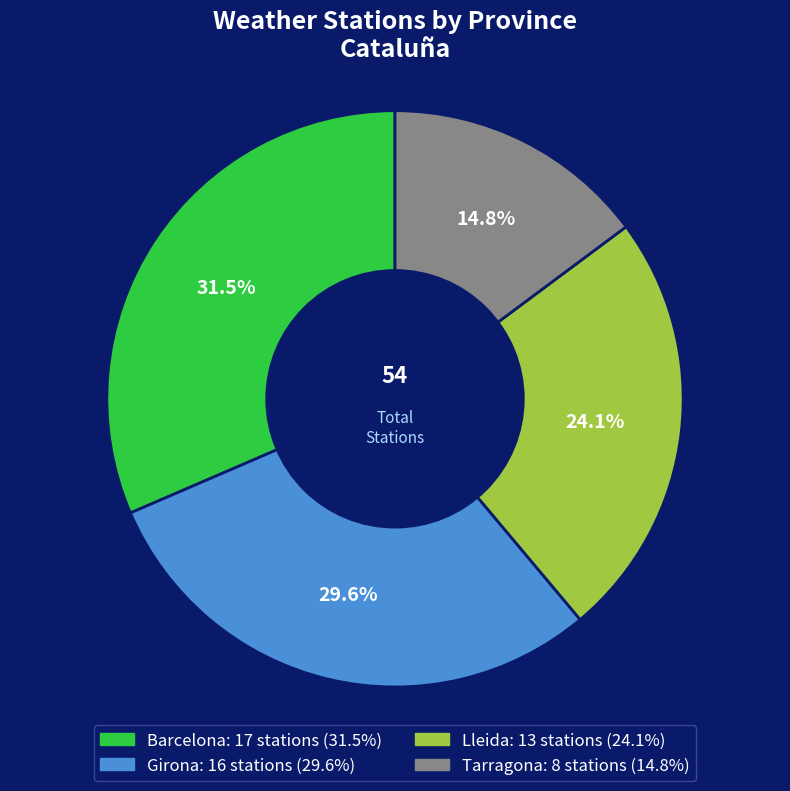

How many slices are in this pie chart?

4